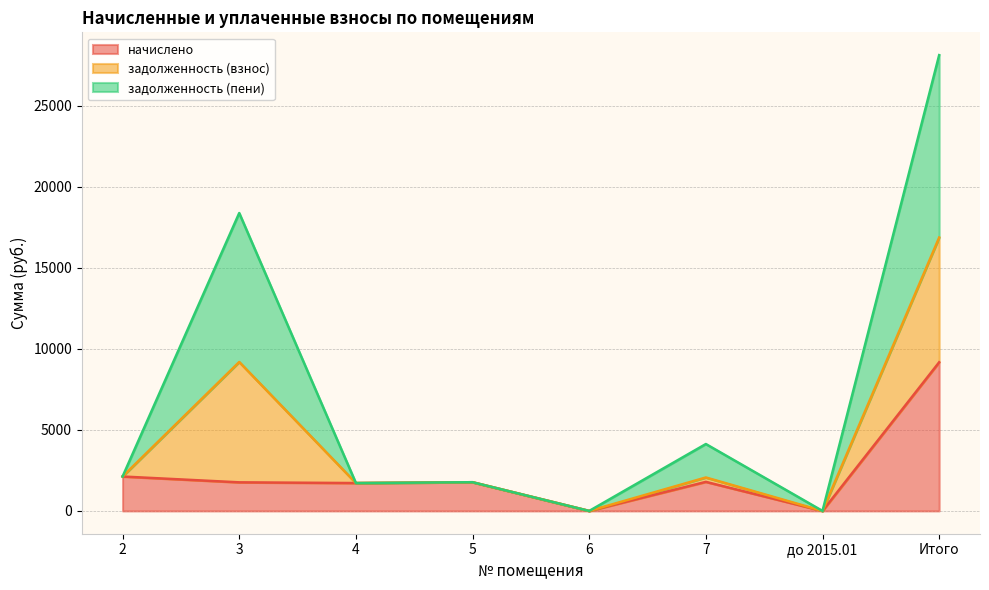

In задолженность (пени), how many points are higher than both neighbors (excluding endpoints)?

3